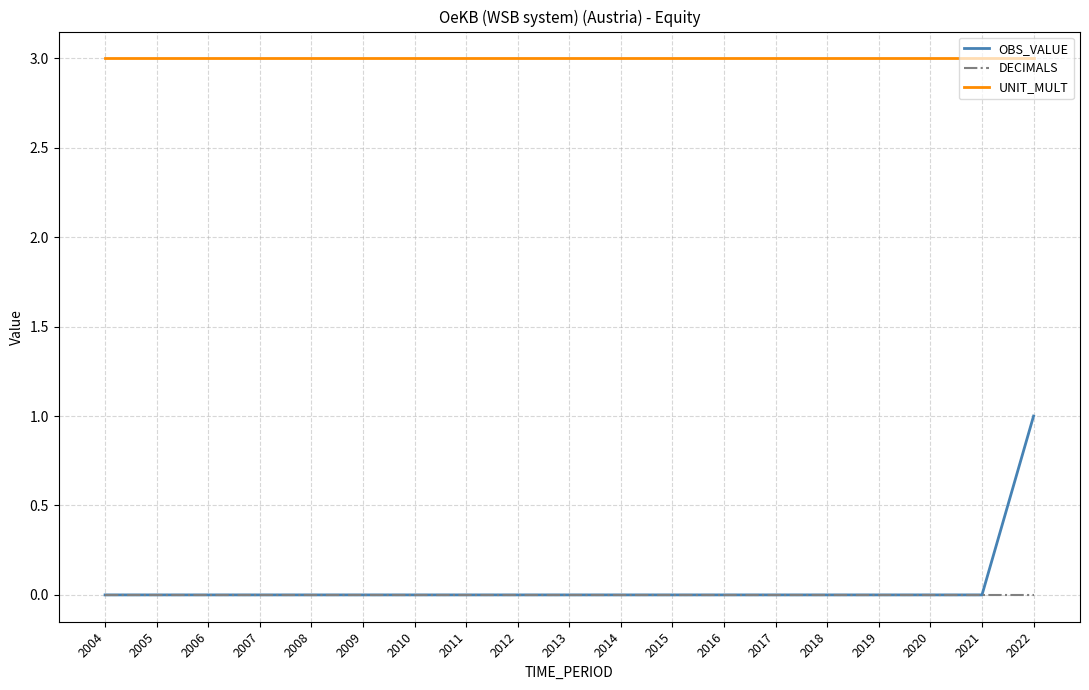

True or false: OBS_VALUE has a value of 0 at 2017.

True